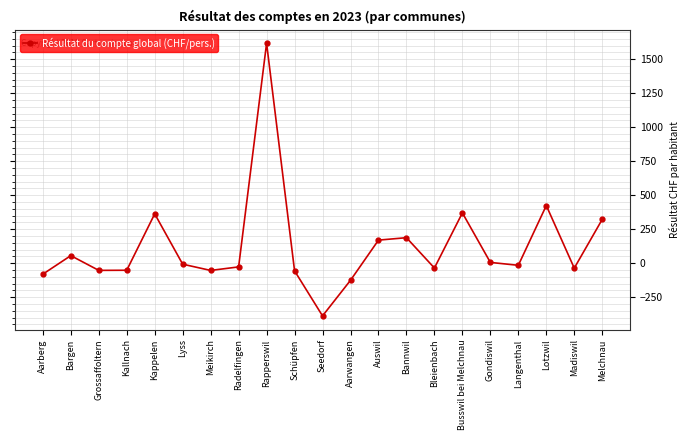

How many data points does each series have?

21